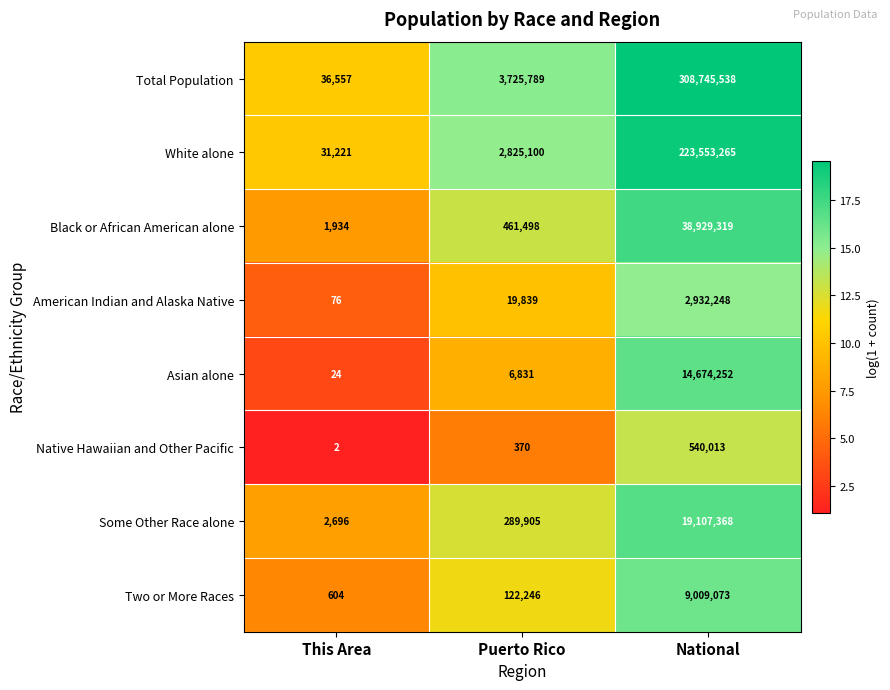

How many values in the American Indian and Alaska Native series are below 19839?

1